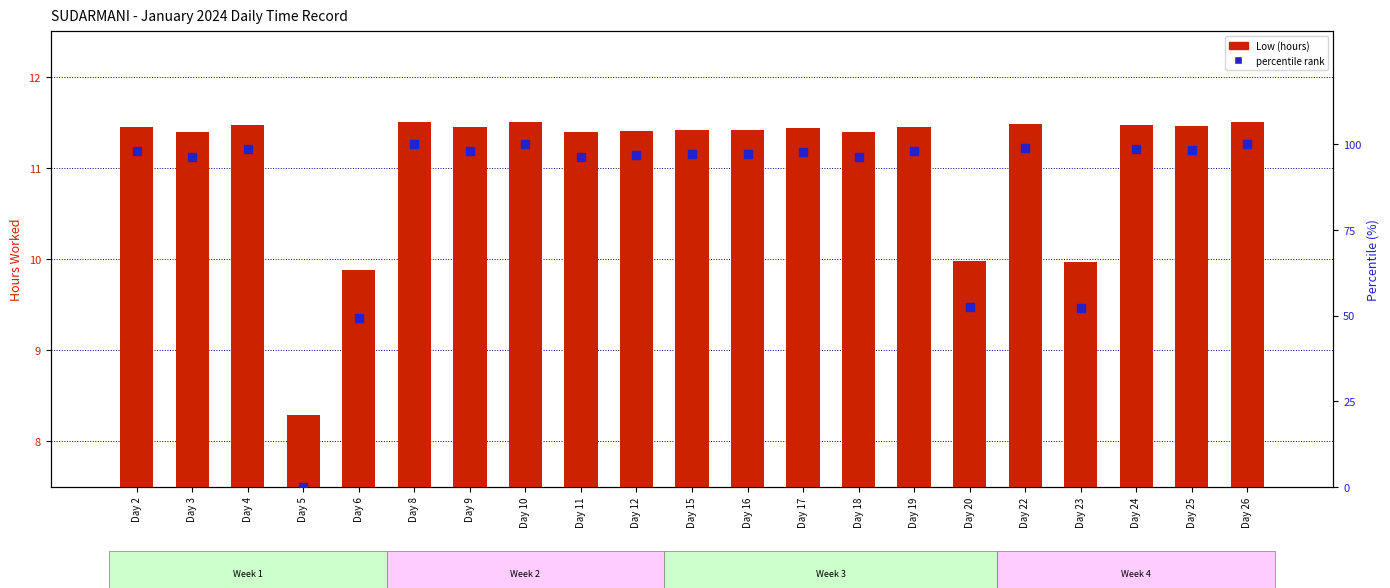

Which series contains the lowest Y value?

percentile rank